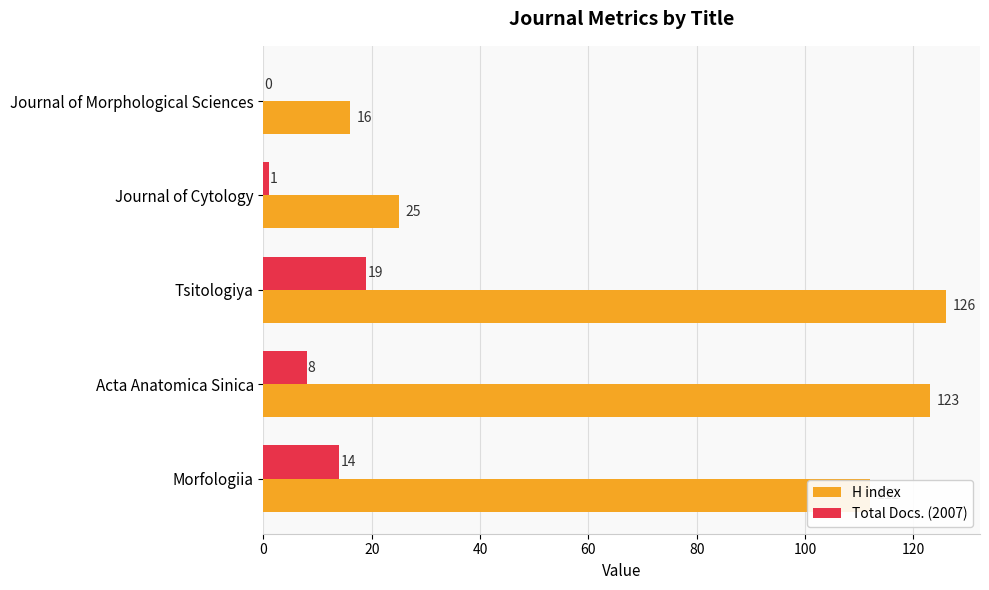

What are all the series names shown in the legend?

H index, Total Docs. (2007)